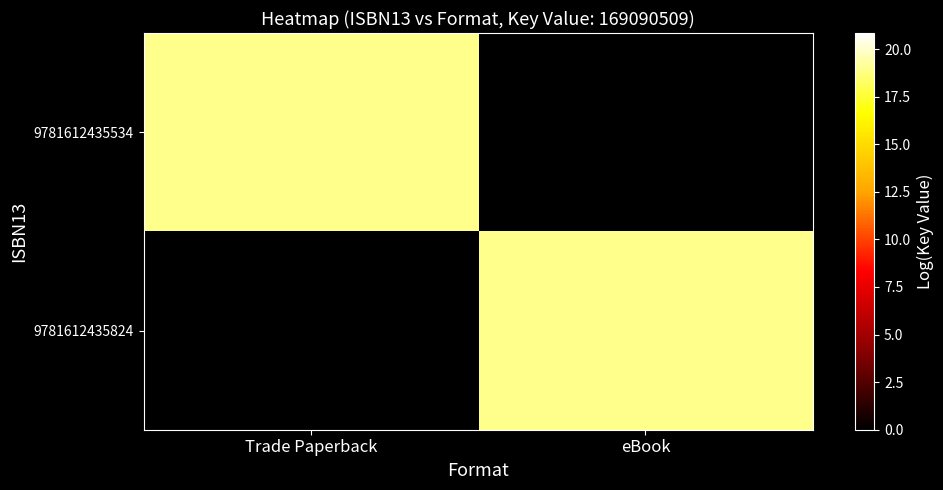

Between eBook and Trade Paperback, which is larger?

Trade Paperback